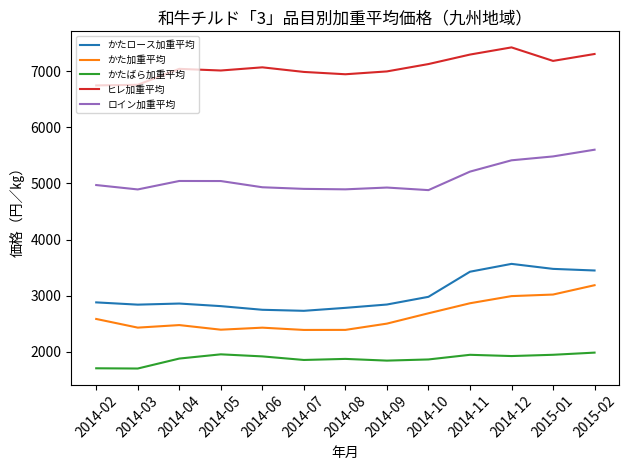

At 2014-07, list the series in order from largest to smallest.

ヒレ加重平均, ロイン加重平均, かたロース加重平均, かた加重平均, かたばら加重平均